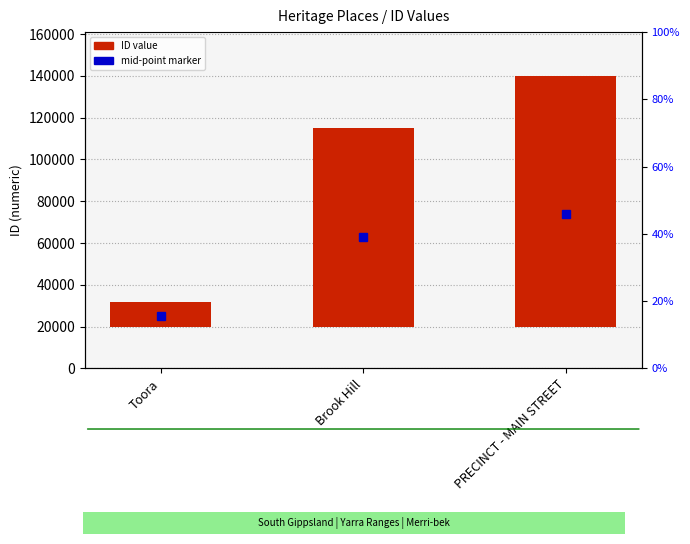

Rank the categories by value from lowest to highest.

Toora, Brook Hill, PRECINCT - MAIN STREET